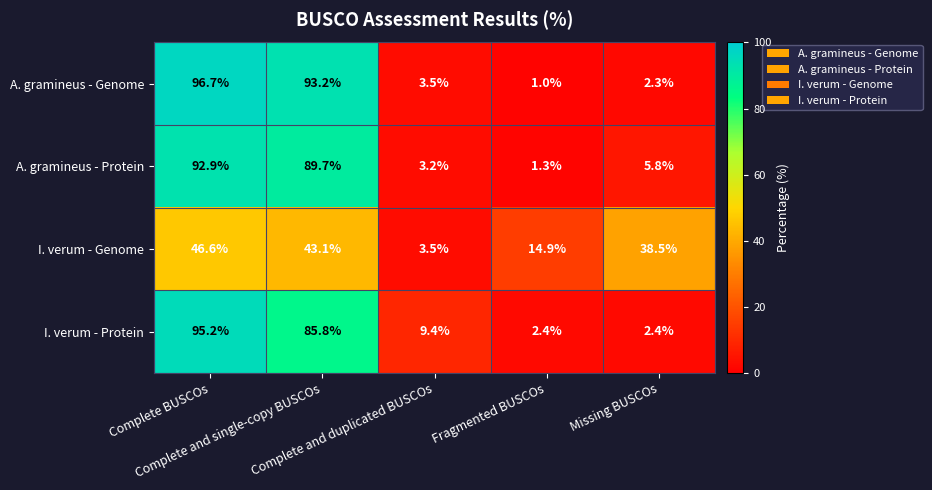

At which category does the chart reach its minimum across all series?

Fragmented BUSCOs